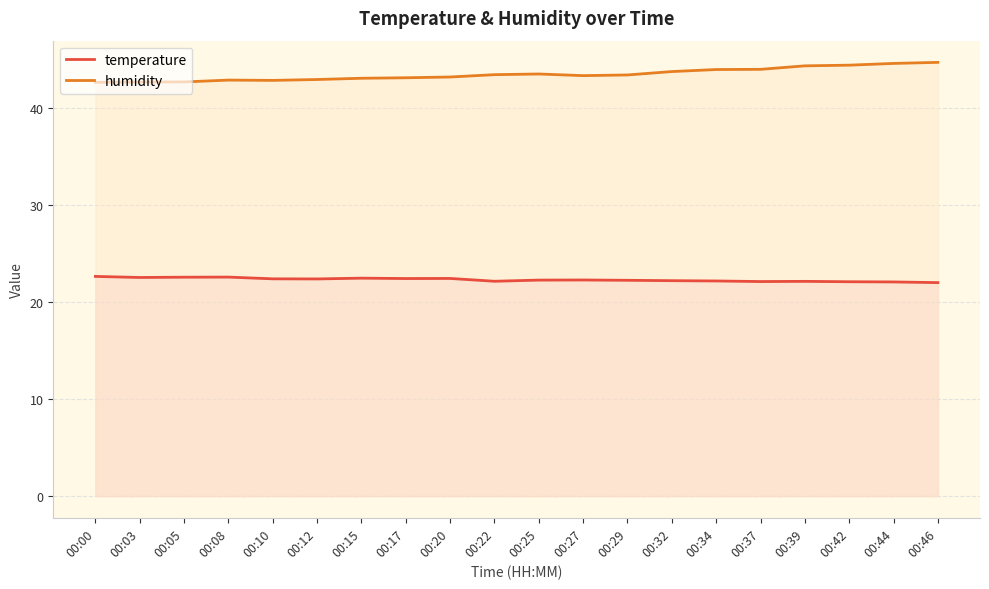

Which has a higher value, 00:12 or 00:46?

00:12